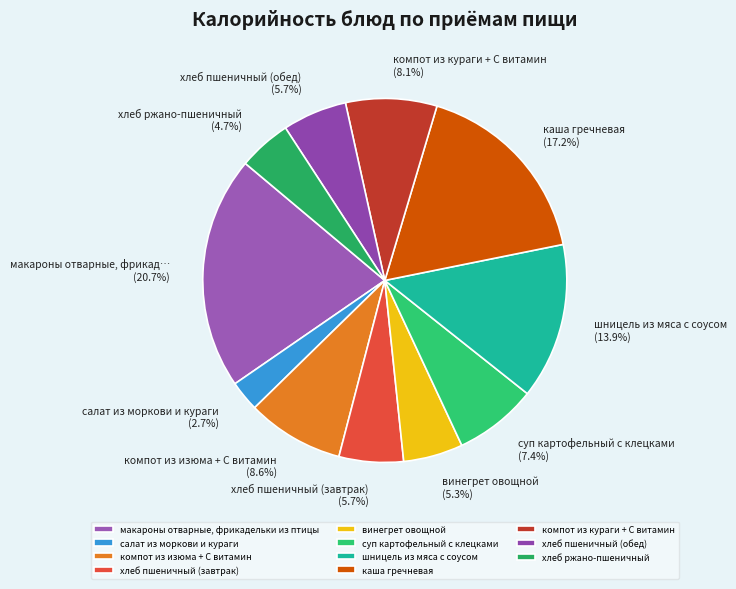

Is the sum of шницель из мяса с соусом and хлеб пшеничный (завтрак) greater than half?

No